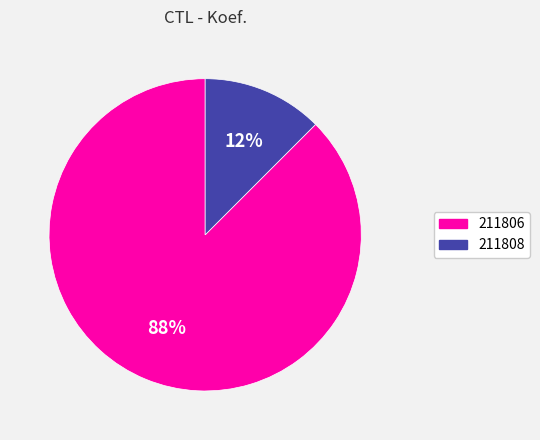

The 211806 slice represents 82% of the pie. True or false?

False